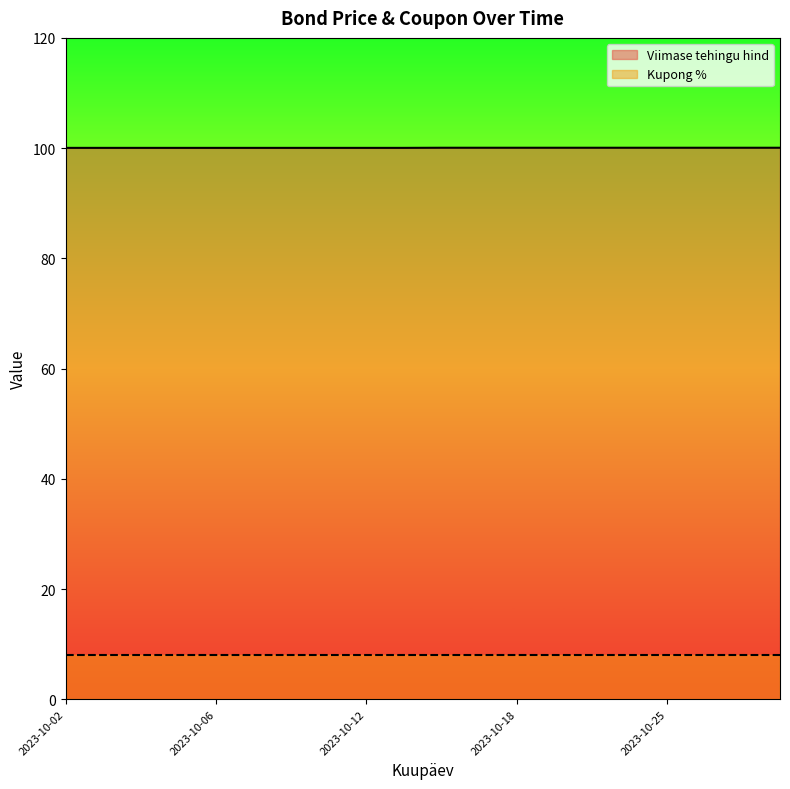

Between 2023-10-05 and 2023-10-12, which is larger?

2023-10-05